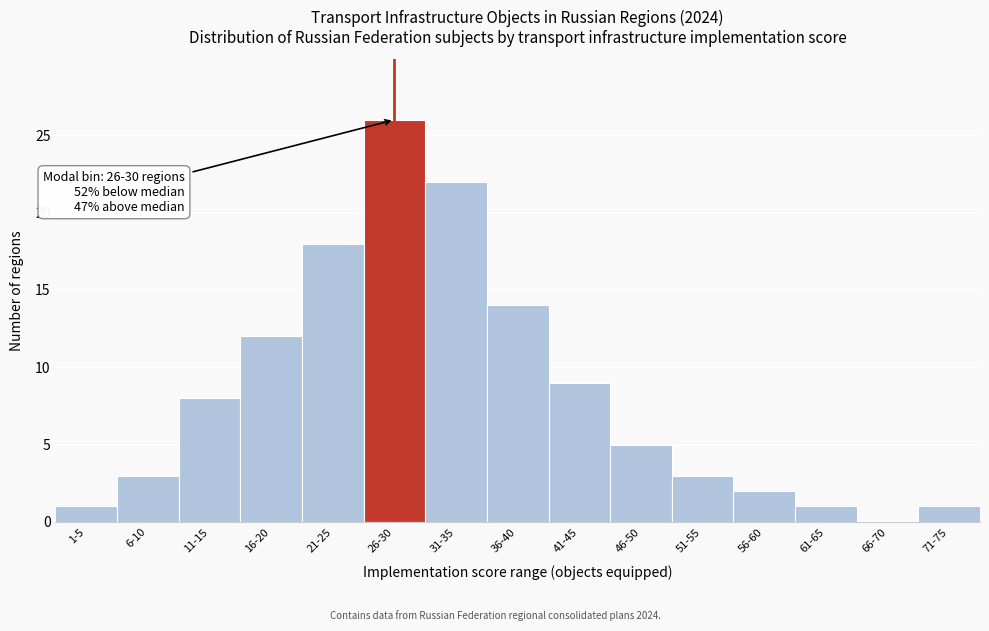

Reading left to right, what are all the values shown in this chart?

1-5=1	6-10=3	11-15=8	16-20=12	21-25=18	26-30=26	31-35=22	36-40=14	41-45=9	46-50=5	51-55=3	56-60=2	61-65=1	66-70=0	71-75=1